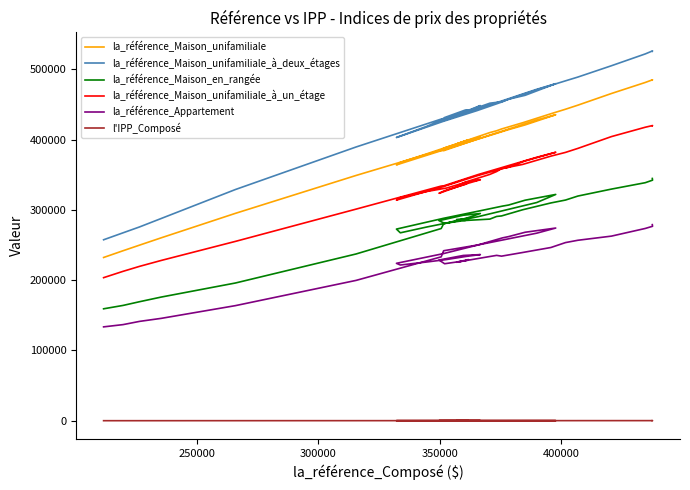

True or false: la_référence_Maison_en_rangée and la_référence_Maison_unifamiliale_à_deux_étages cross at least once.

False